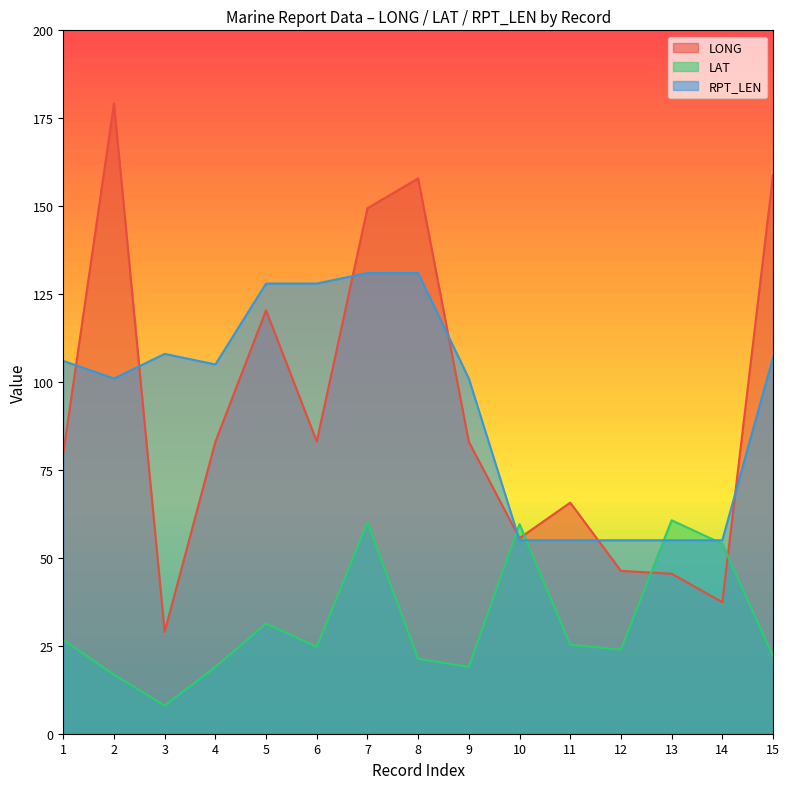

Reading right to left, list all the values displayed in this chart.

LONG: 15=158.8	14=37.4	13=45.5	12=46.3	11=65.7	10=55.6	9=83.0	8=157.9	7=149.4	6=83.1	5=120.4	4=83.0	3=29.0	2=179.2	1=79.8
LAT: 15=22.1	14=54.0	13=60.7	12=23.9	11=25.3	10=59.6	9=19.0	8=21.3	7=60.1	6=24.7	5=31.3	4=19.0	3=8.0	2=16.8	1=26.7
RPT_LEN: 15=107.0	14=55.0	13=55.0	12=55.0	11=55.0	10=55.0	9=101.0	8=131.0	7=131.0	6=128.0	5=128.0	4=105.0	3=108.0	2=101.0	1=106.0